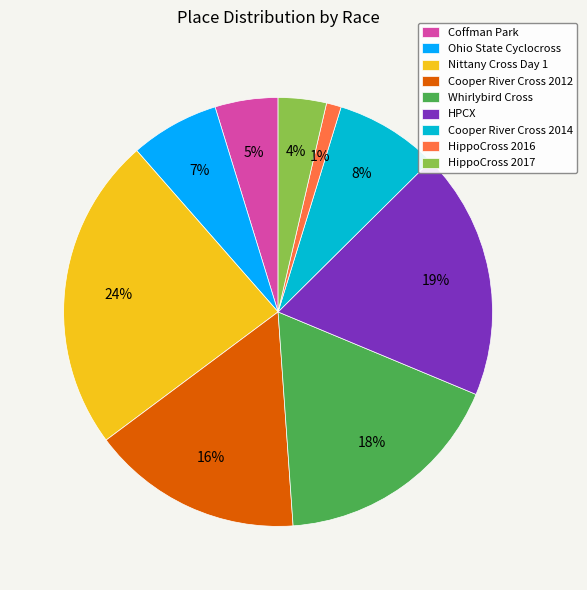

Is the sum of Cooper River Cross 2012 and HPCX greater than half?

No